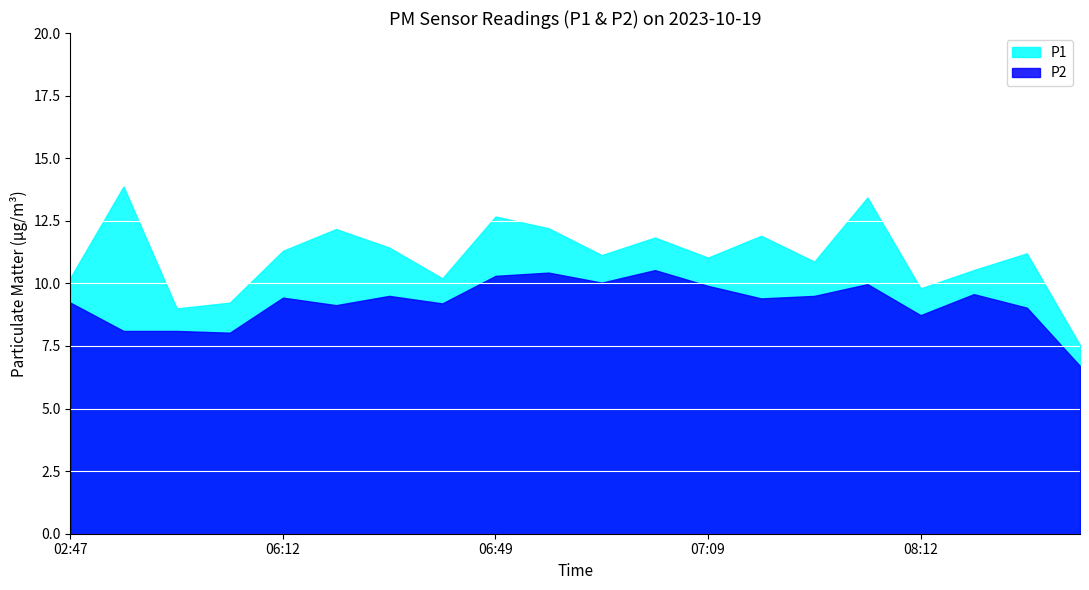

Where is P2 nearest to the value 8?

05:53